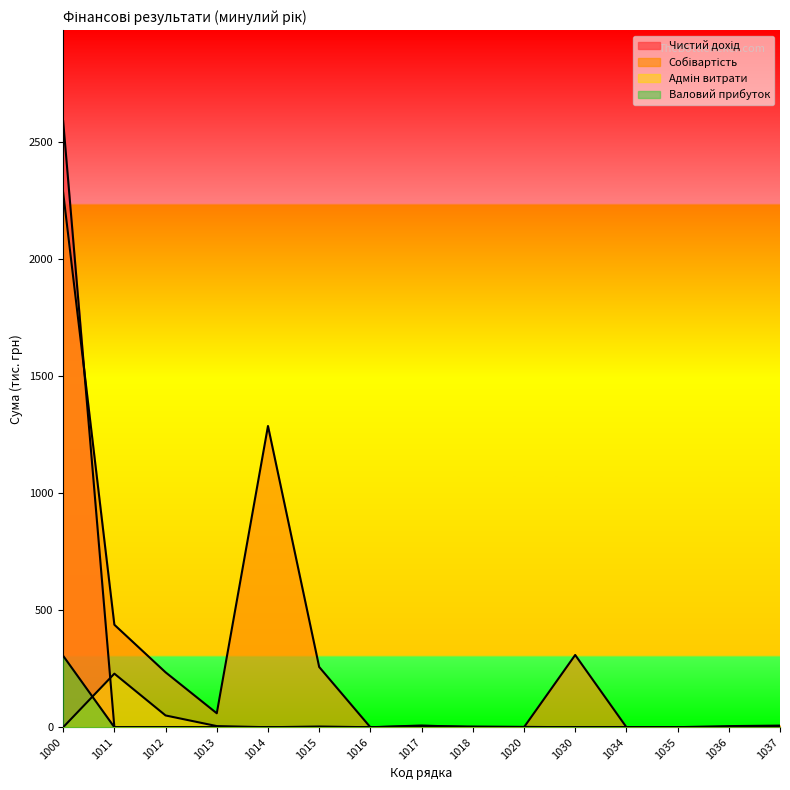

Which category has the highest value across all series?

1000